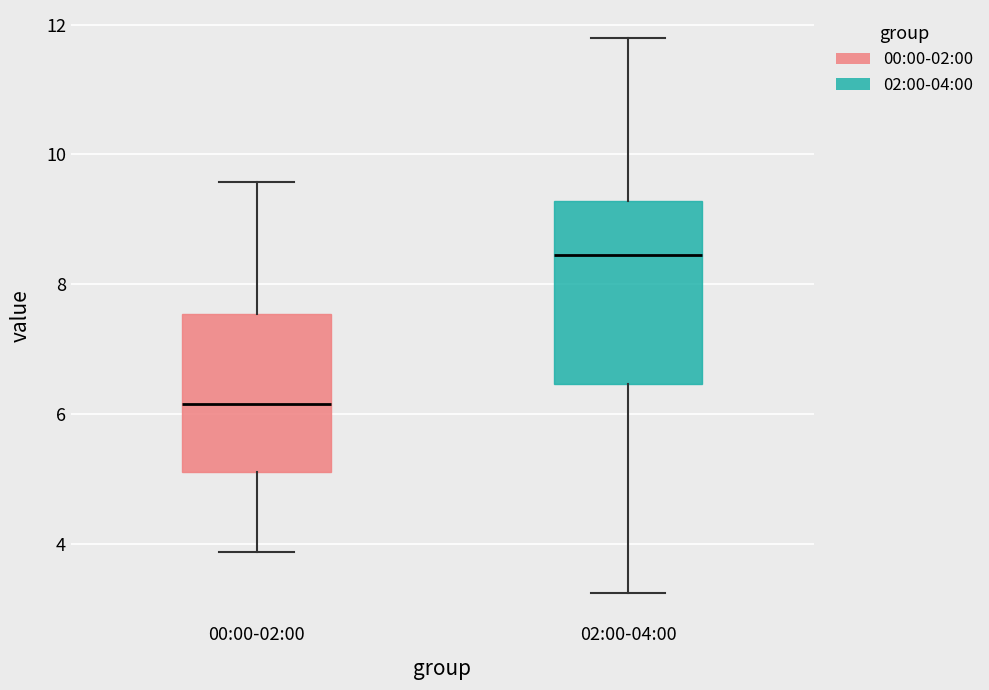

Reading left to right, transcribe this box plot: for each box, give where its median line is, the range the box spans, and where its two whiskers end, as read against the y-axis. The values are not printed on the chart, so give them approximately, as read against the axis.

00:00-02:00: median 6.2, box 5.2 to 7.6, whiskers 3.8 to 9.6
02:00-04:00: median 8.4, box 6.4 to 9.2, whiskers 3.2 to 11.8